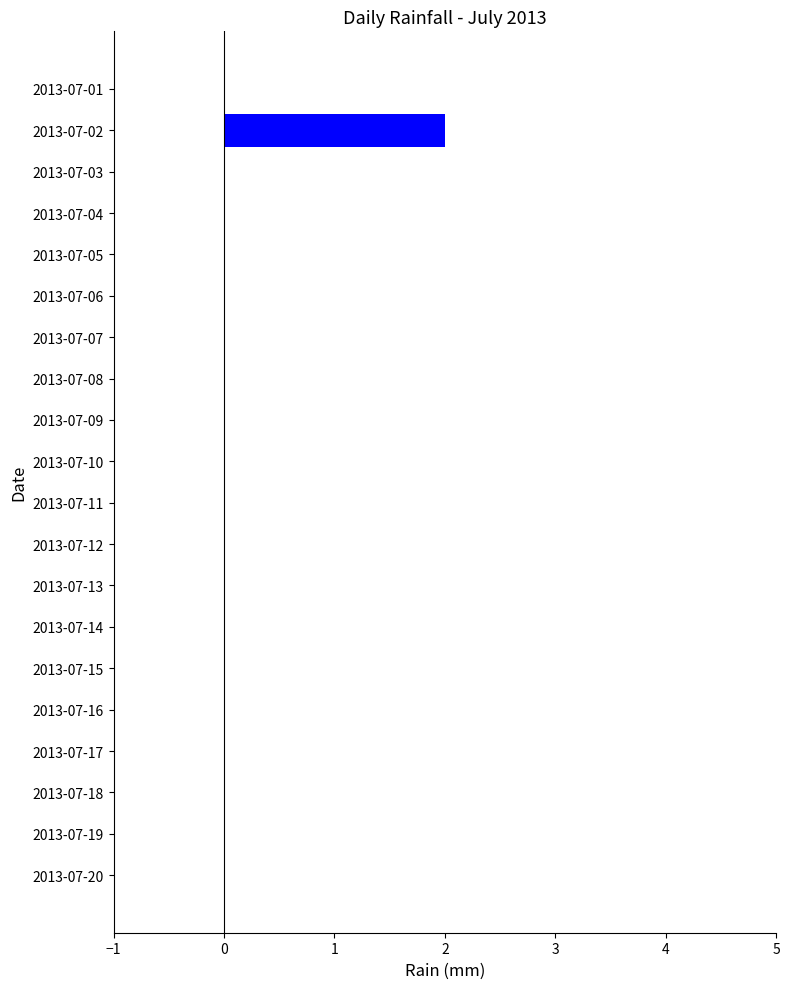

Is it true that the value at 2013-07-18 is 0?

True